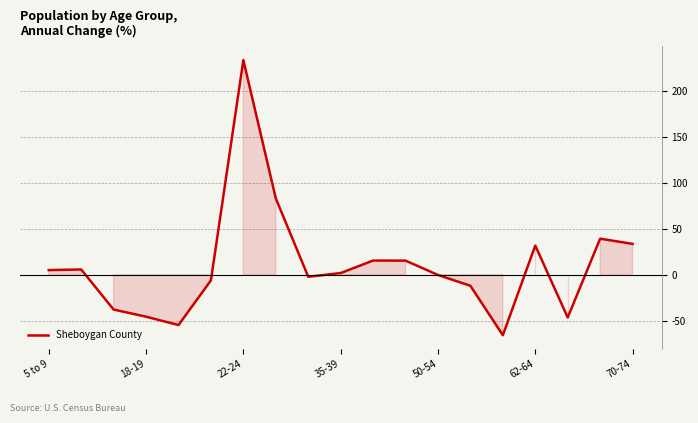

What is the maximum value shown in the chart?

233.4